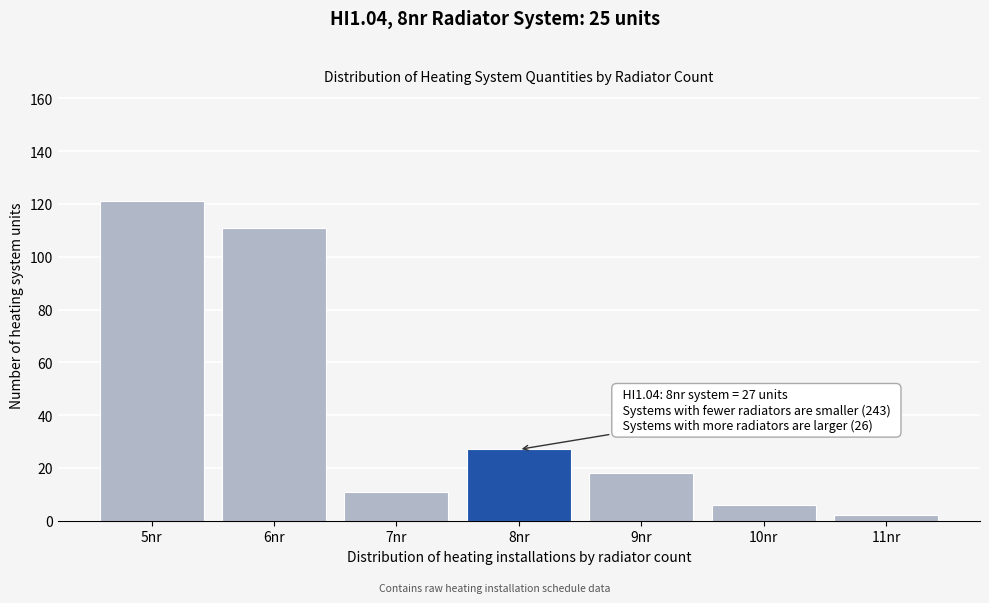

Reading left to right, transcribe all the data shown in this chart.

5nr=121	6nr=111	7nr=11	8nr=27	9nr=18	10nr=6	11nr=2